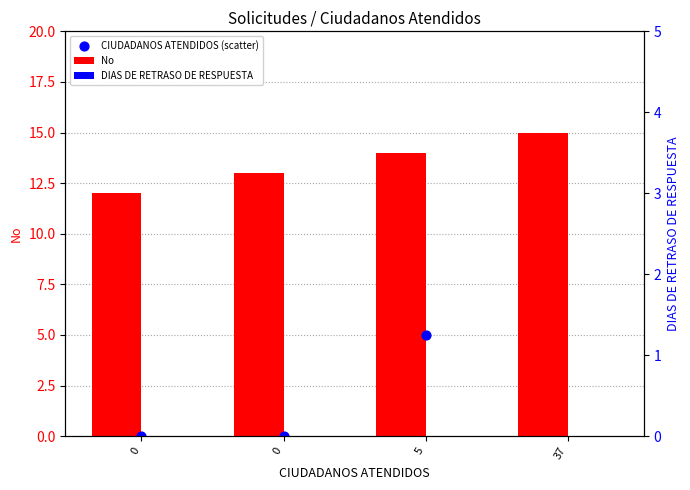

Which series has the largest total across all categories?

No